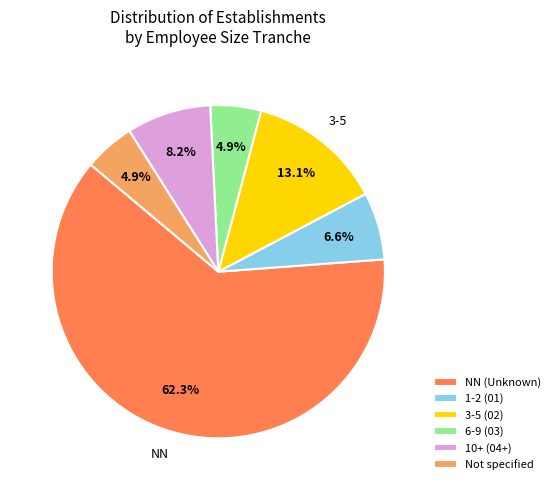

Which slice is the largest?

NN (Unknown)